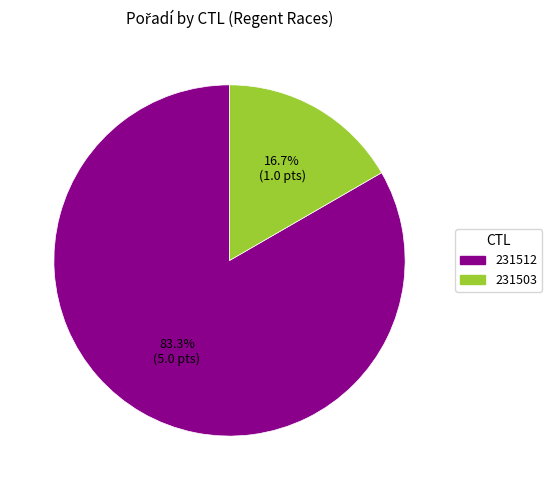

Approximately how many times larger is the value at 231503 compared to 231512?

0.2